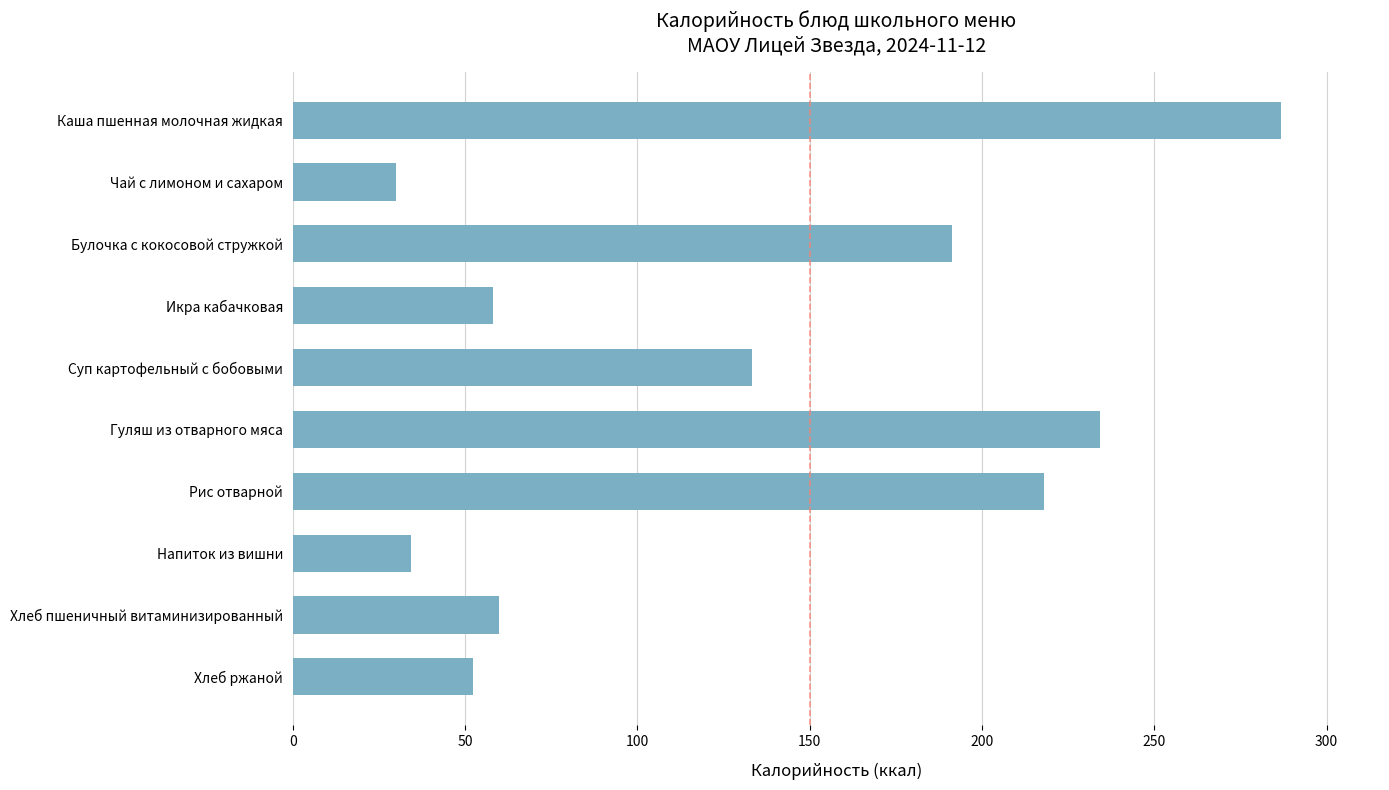

Where is the data nearest to the value 158?

Суп картофельный с бобовыми